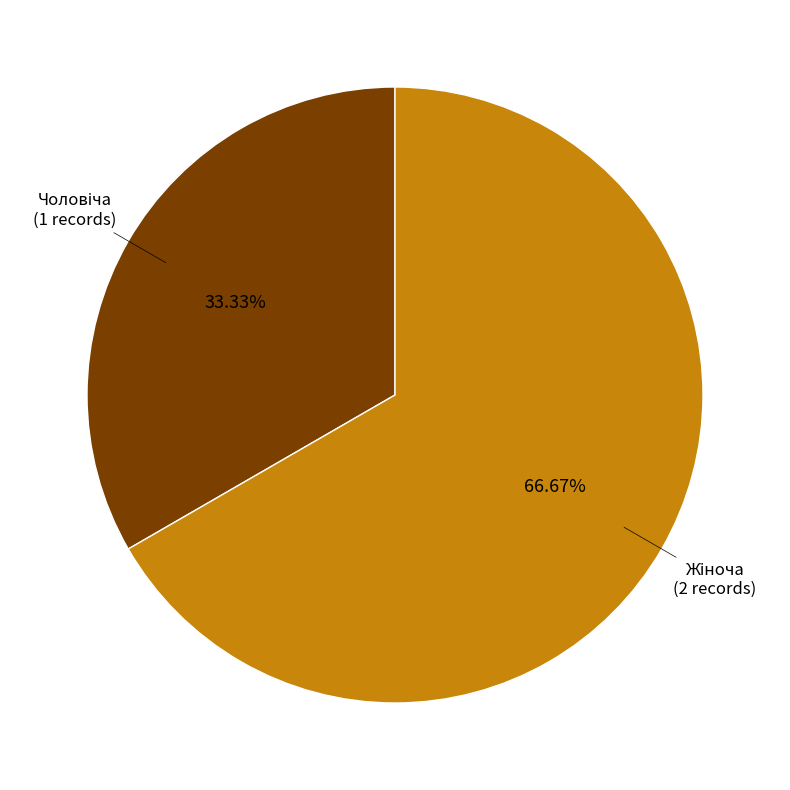

Does any single category account for the majority?

Yes